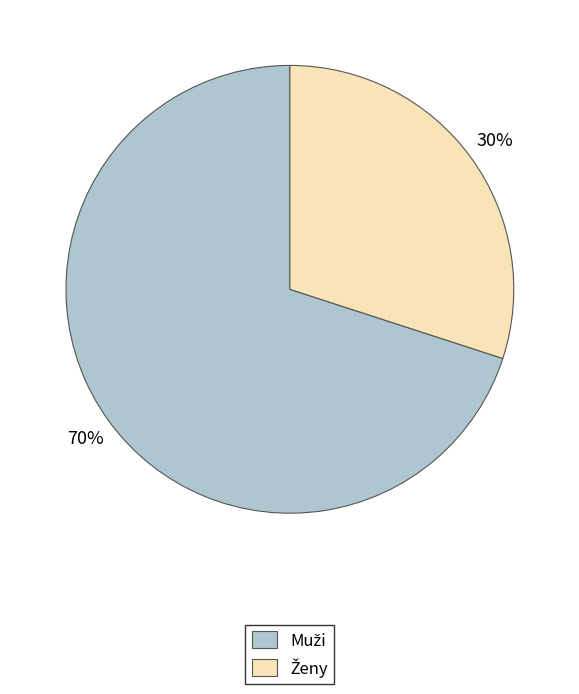

To the nearest percent, what is the difference between the largest and smallest slice percentages?

40%